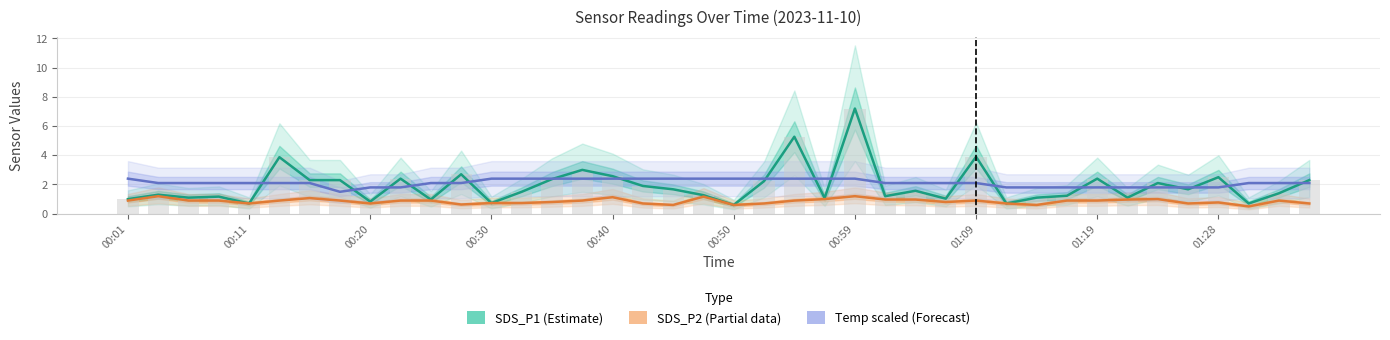

Count the Temp (Forecast) values in the range 1 to 2.

11